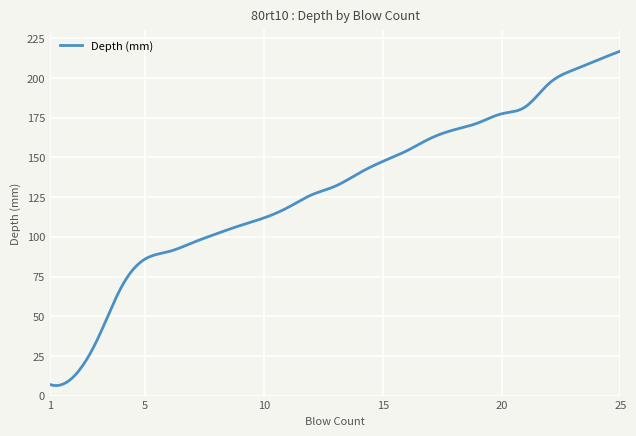

How many lines are shown in the chart?

1